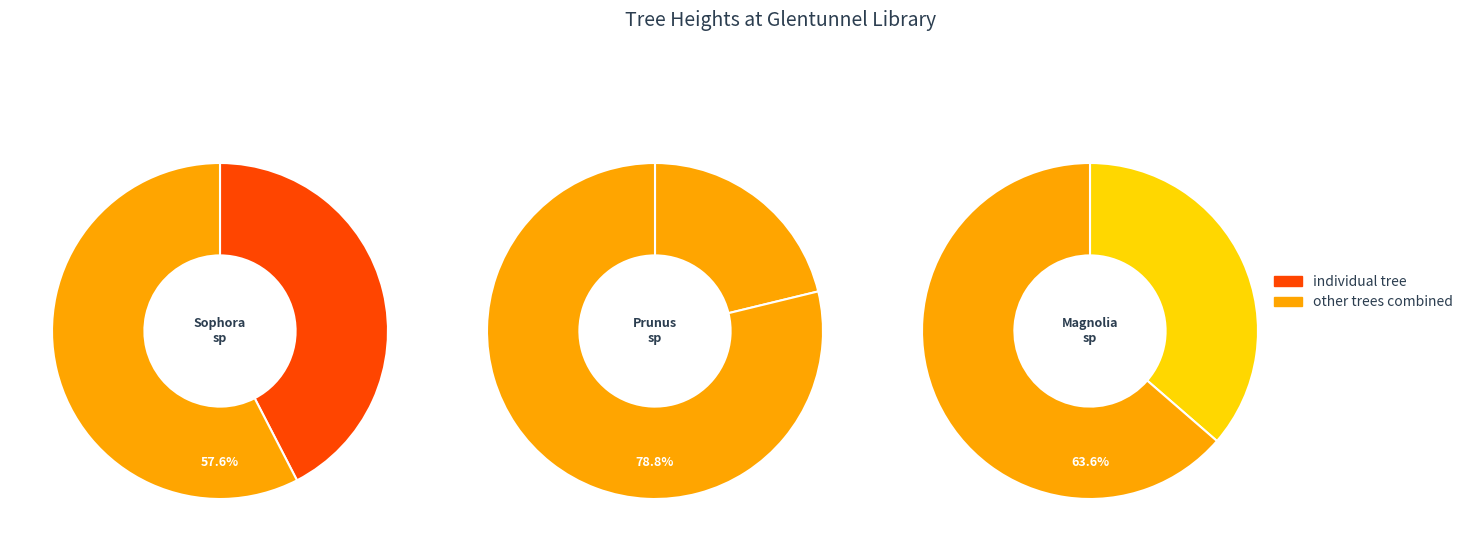

To the nearest percent, what portion does Magnolia sp represent?

36%